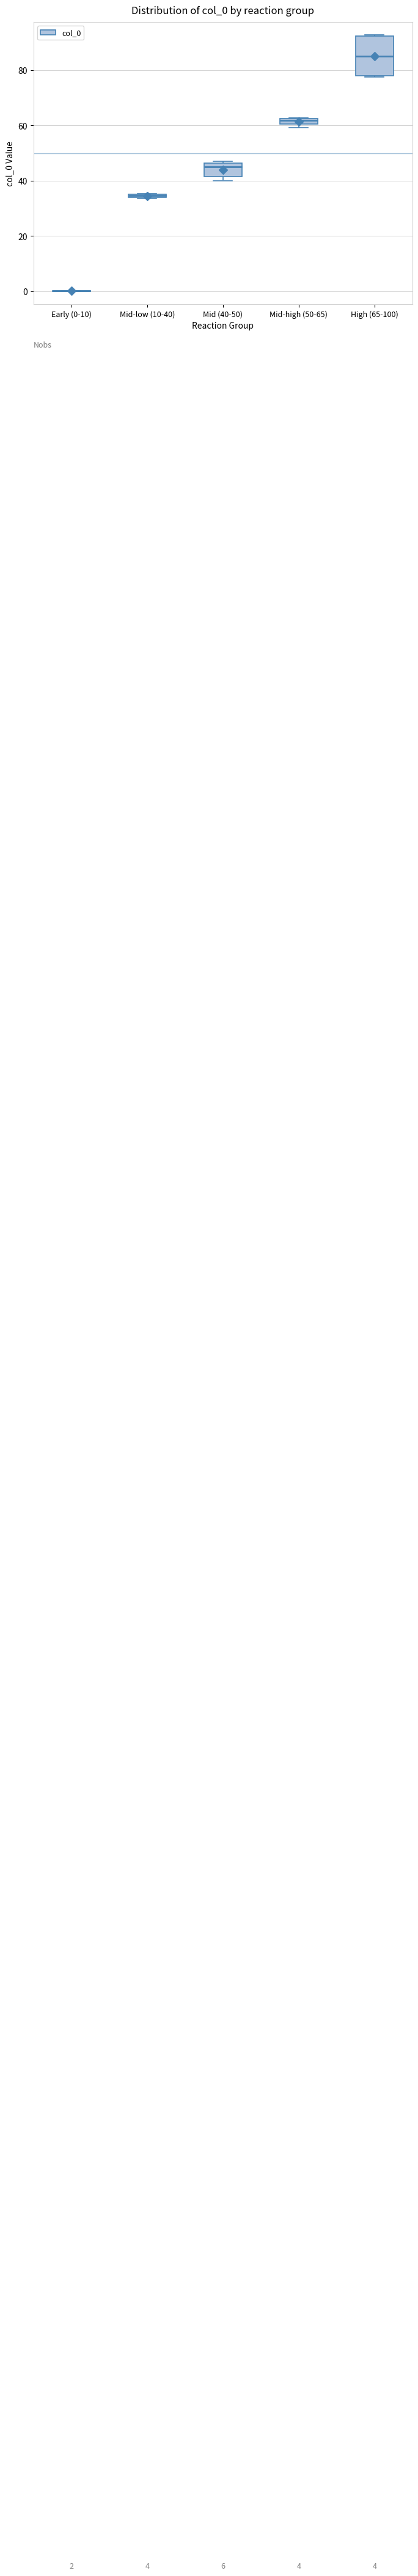

Comparing the boxes themselves (not the whiskers), which one is the tallest?

High (65-100)